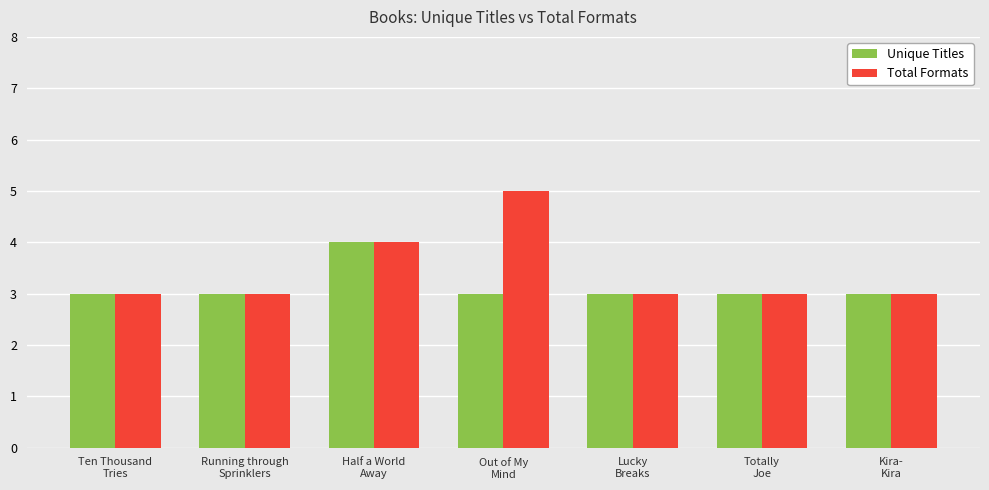

What is the value of the Unique Titles bar at the 5th from the left?

3